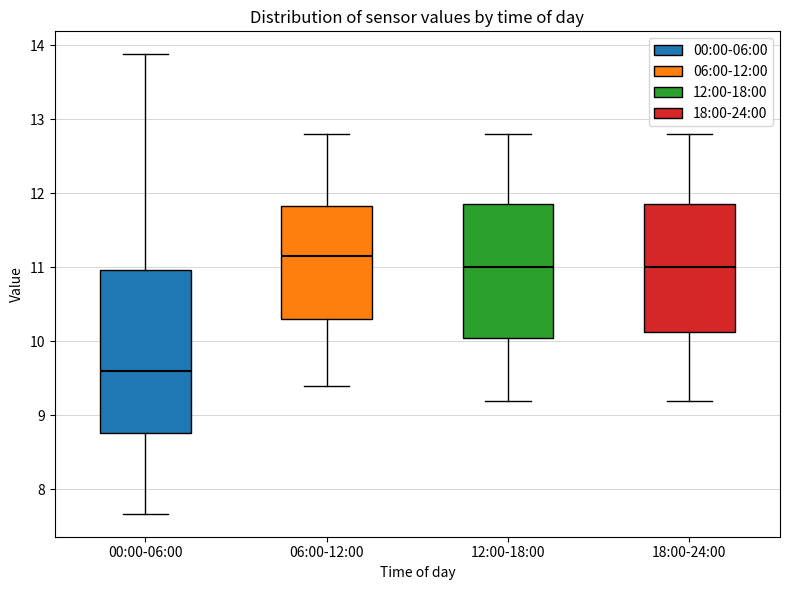

Reading left to right, transcribe this box plot: for each box, give where its median line is, the range the box spans, and where its two whiskers end, as read against the y-axis. The values are not printed on the chart, so give them approximately, as read against the axis.

00:00-06:00: median 9.6, box 8.8 to 11.0, whiskers 7.7 to 13.9
06:00-12:00: median 11.2, box 10.3 to 11.8, whiskers 9.4 to 12.8
12:00-18:00: median 11.0, box 10.1 to 11.9, whiskers 9.2 to 12.8
18:00-24:00: median 11.0, box 10.1 to 11.9, whiskers 9.2 to 12.8